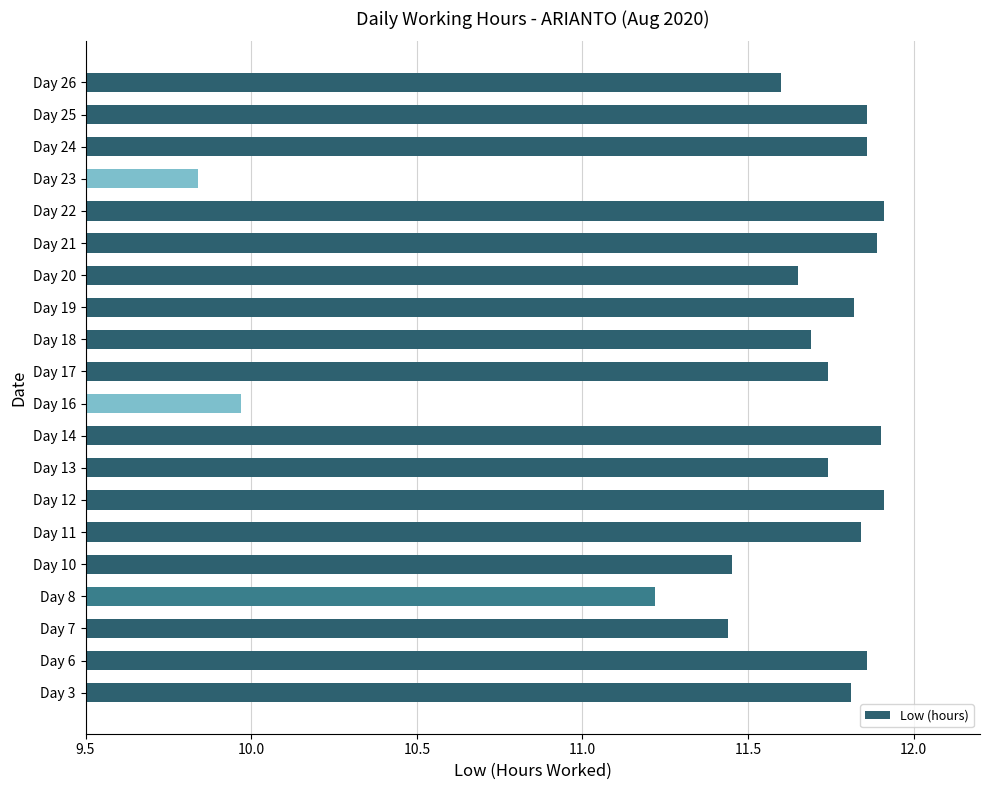

What is the sum of all values?

231.0